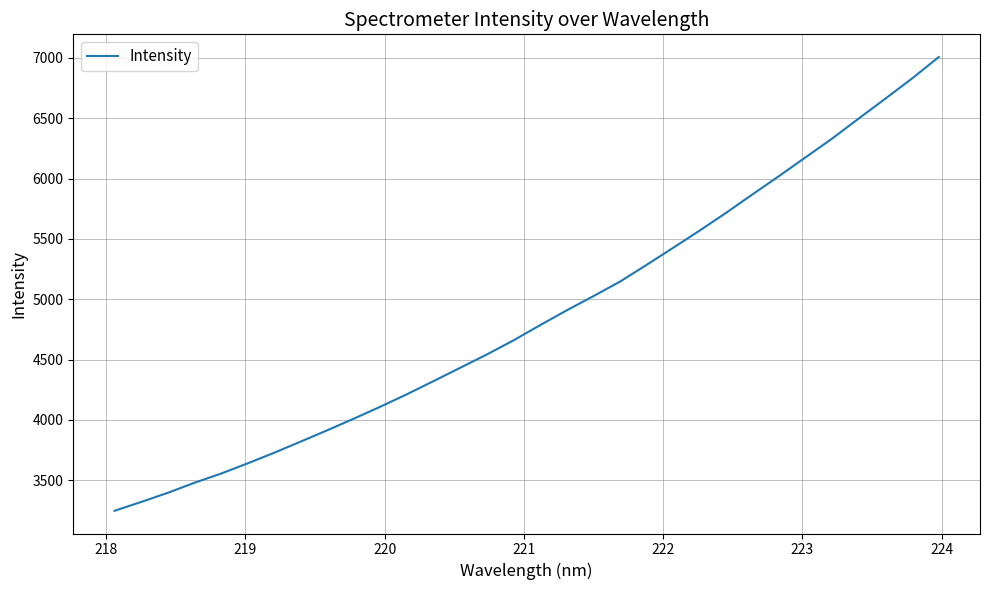

What is the greatest value displayed?

7006.9